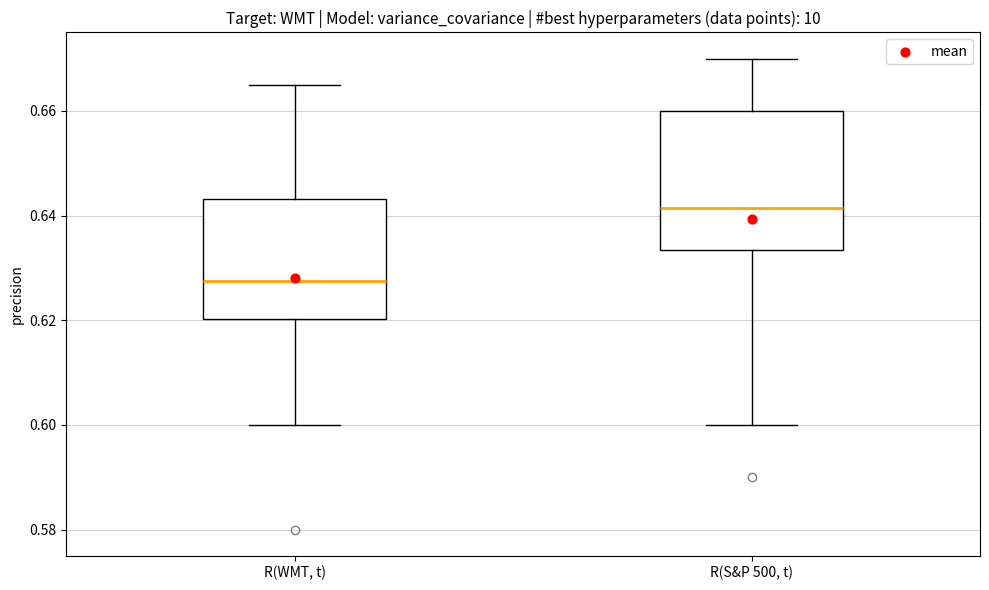

Comparing the boxes themselves (not the whiskers), which one is the tallest?

R(S&P 500, t)